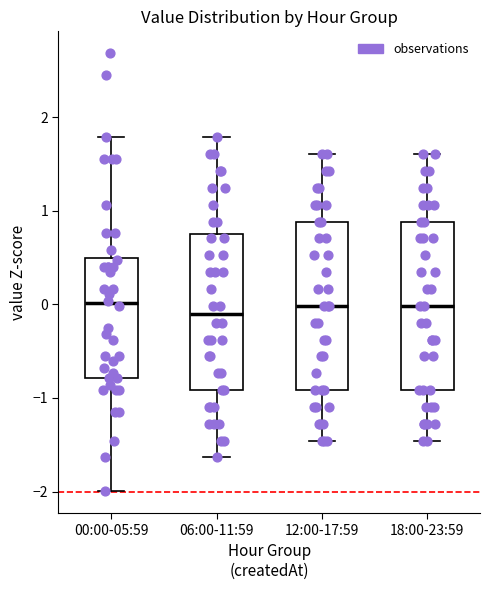

Where does the median line of the box for 00:00-05:59 sit on the y-axis? The values are not printed on the chart, so give them approximately, as read against the axis.

0.0